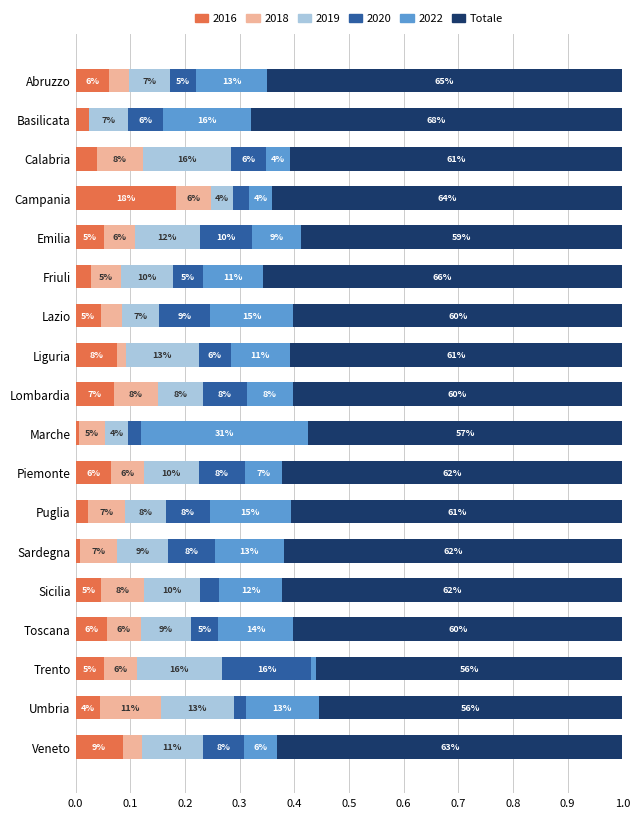

What is the value of the 13th bar from the left?

0.6